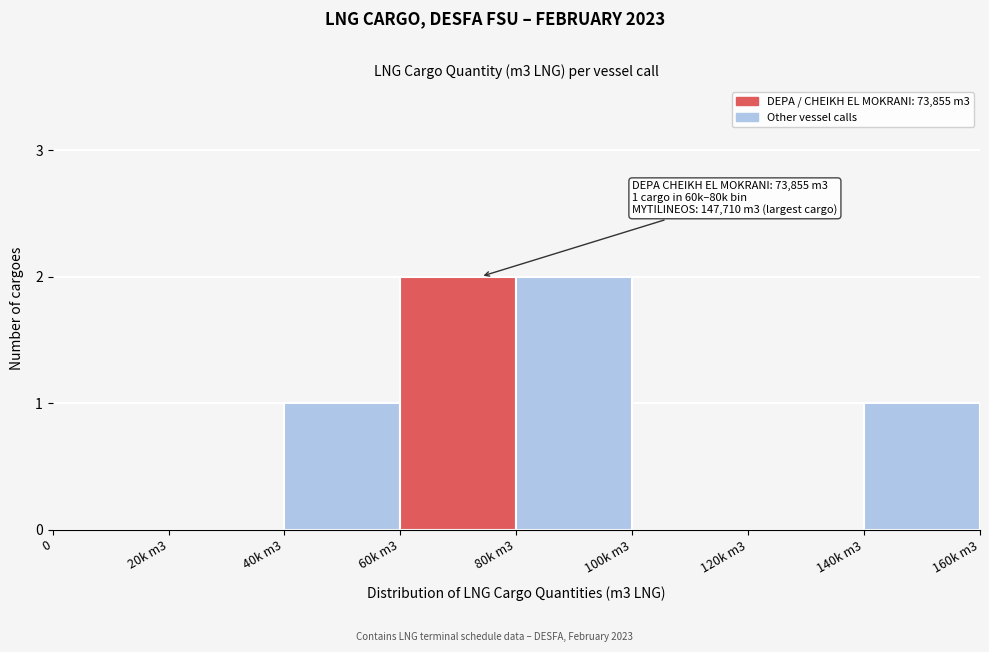

Reading left to right, what are all the values shown in this chart?

0=0	20k m3=0	40k m3=1	60k m3=2	80k m3=2	100k m3=0	120k m3=0	140k m3=1